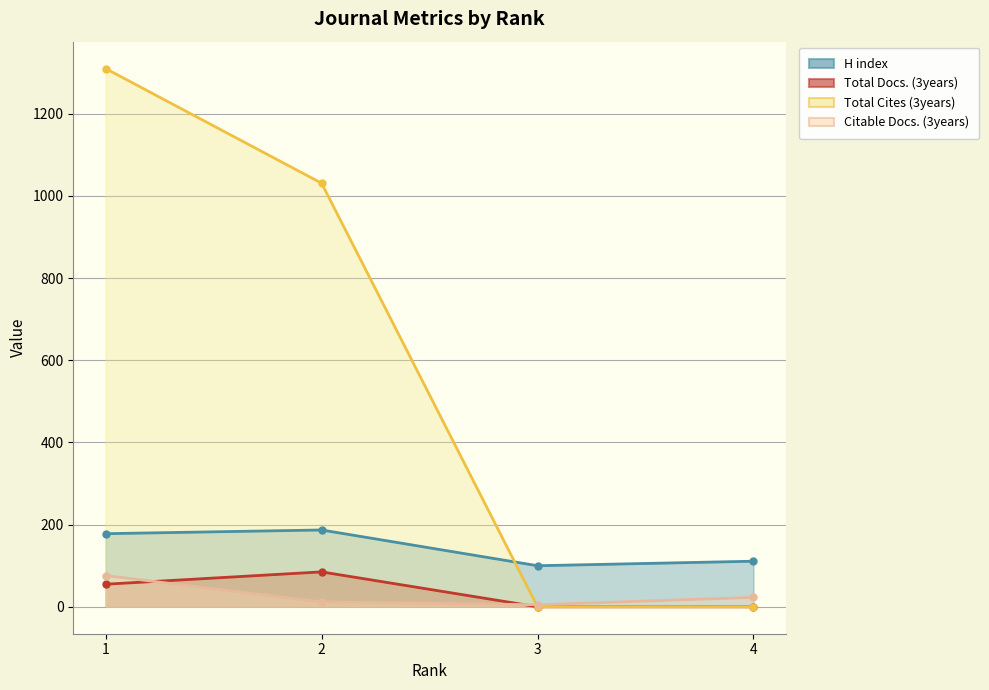

True or false: Total Cites (3years) and Total Docs. (3years) cross at least once.

False